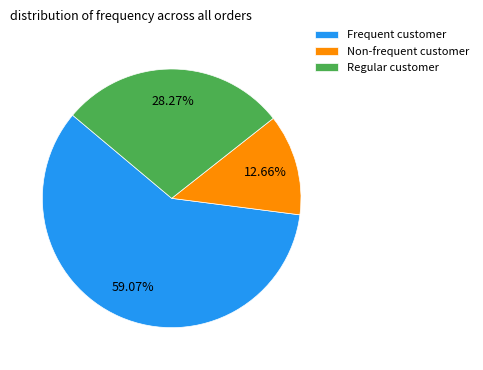

Rank the categories by value from highest to lowest.

Frequent customer, Regular customer, Non-frequent customer